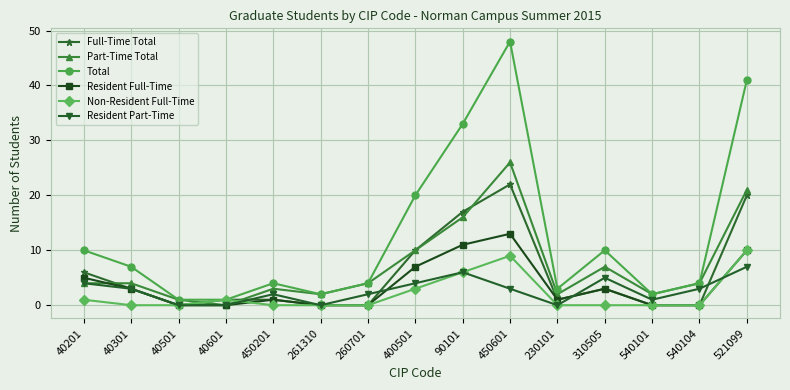

What is the label of the 9th point from the right?

260701